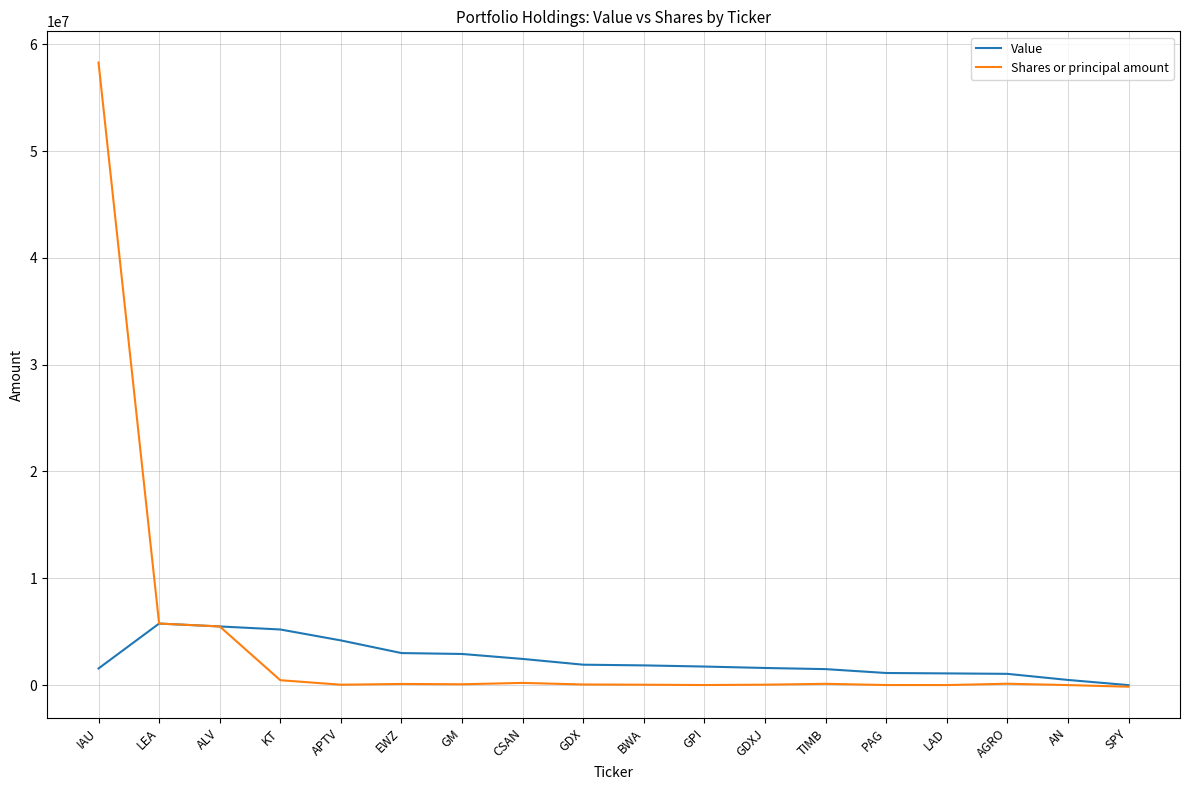

At which category is the sum across all series the highest?

IAU